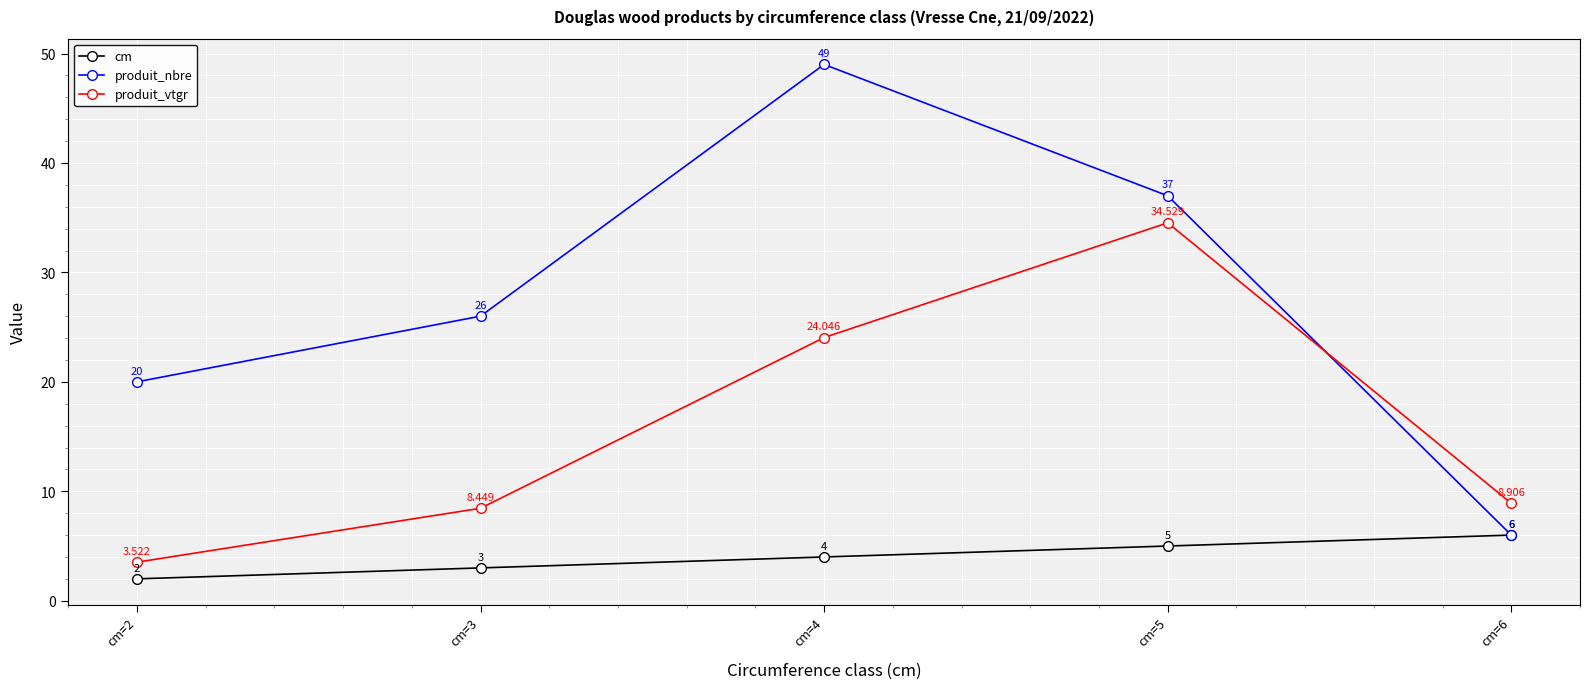

Does the chart have visible grid lines?

Yes